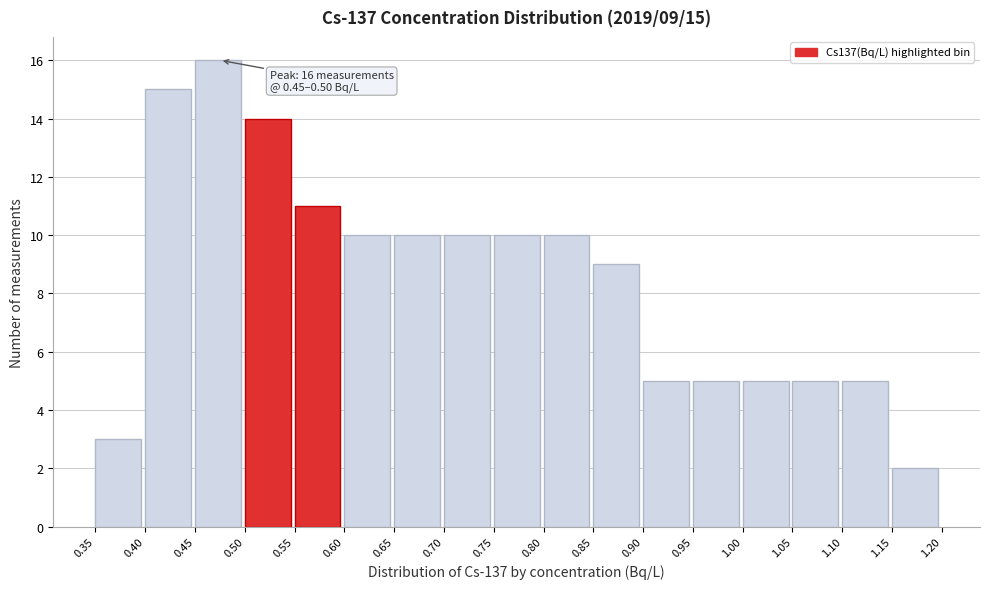

Over which range of the x-axis is the bar tallest?

0.45 to 0.50